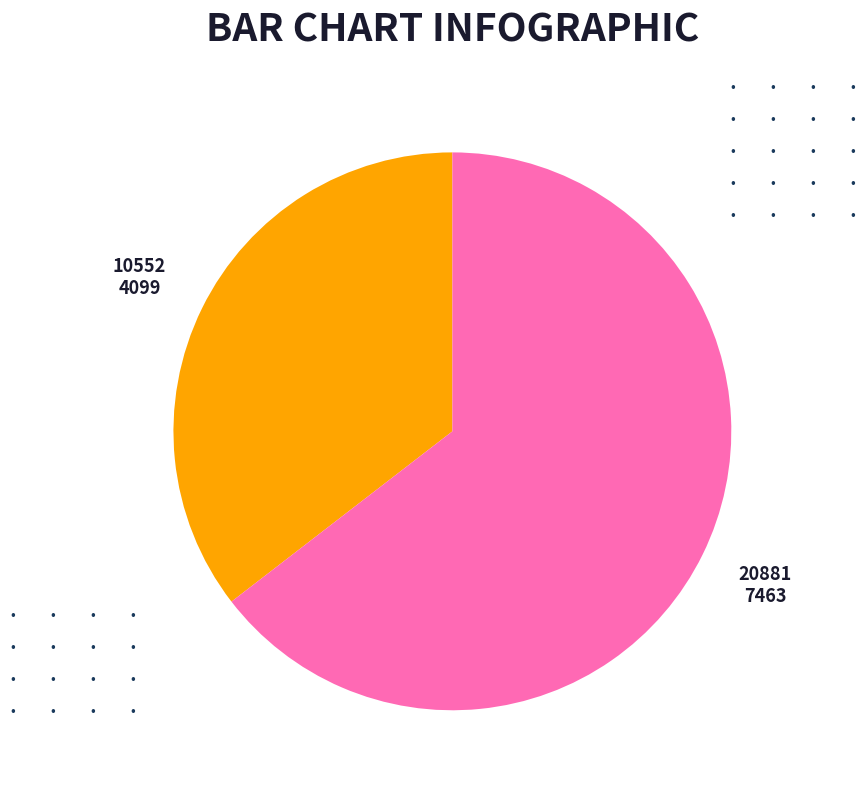

Rank the categories by value from highest to lowest.

20881, 10552